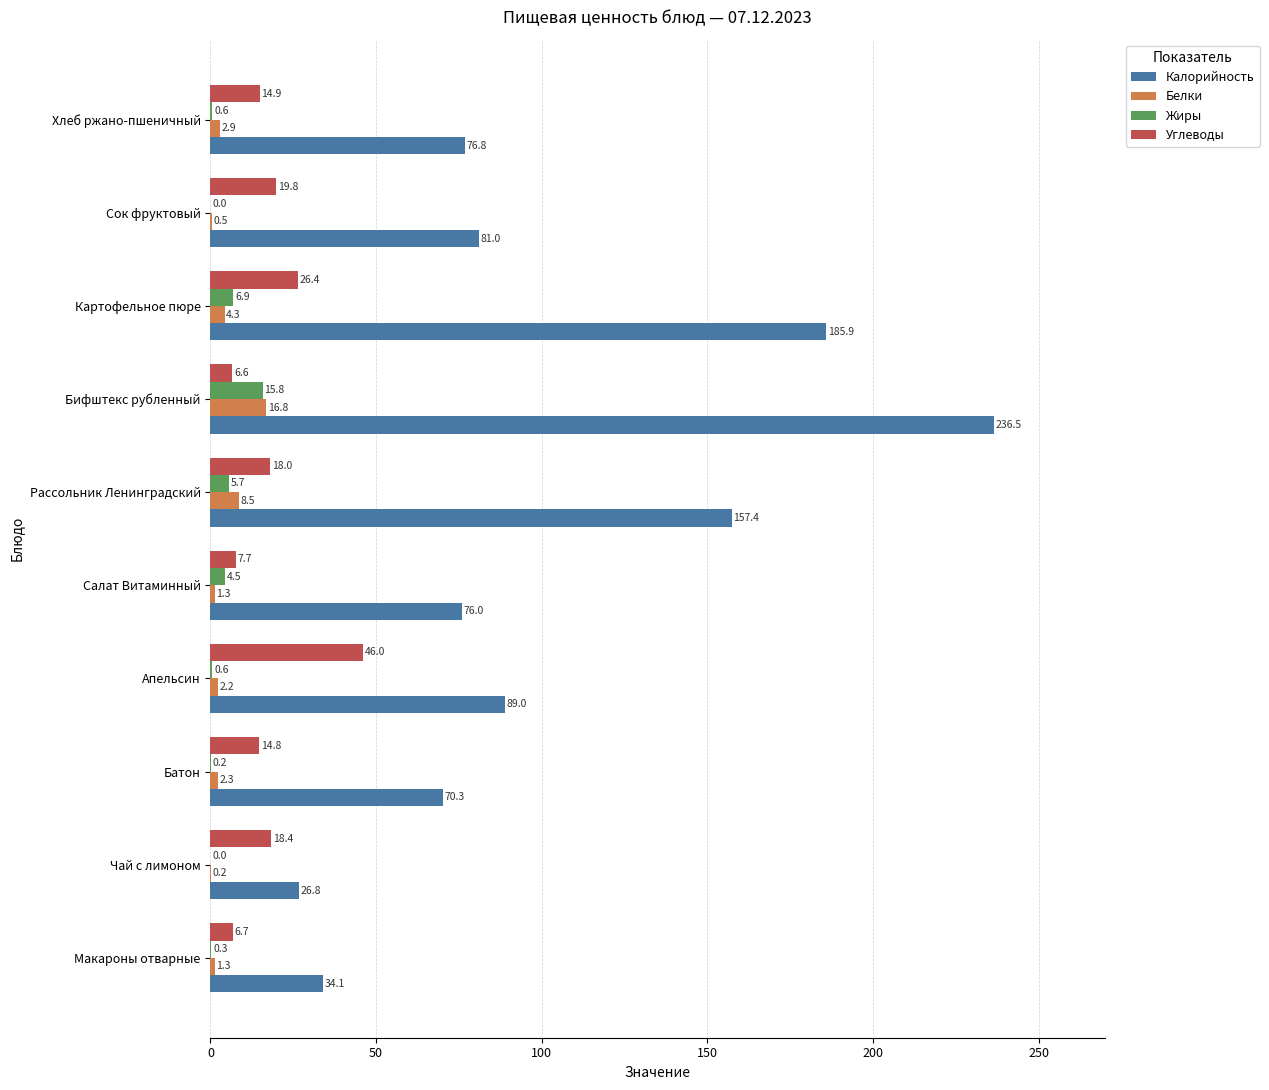

Is the value of Белки at Сок фруктовый greater than the value of Углеводы at Батон?

No